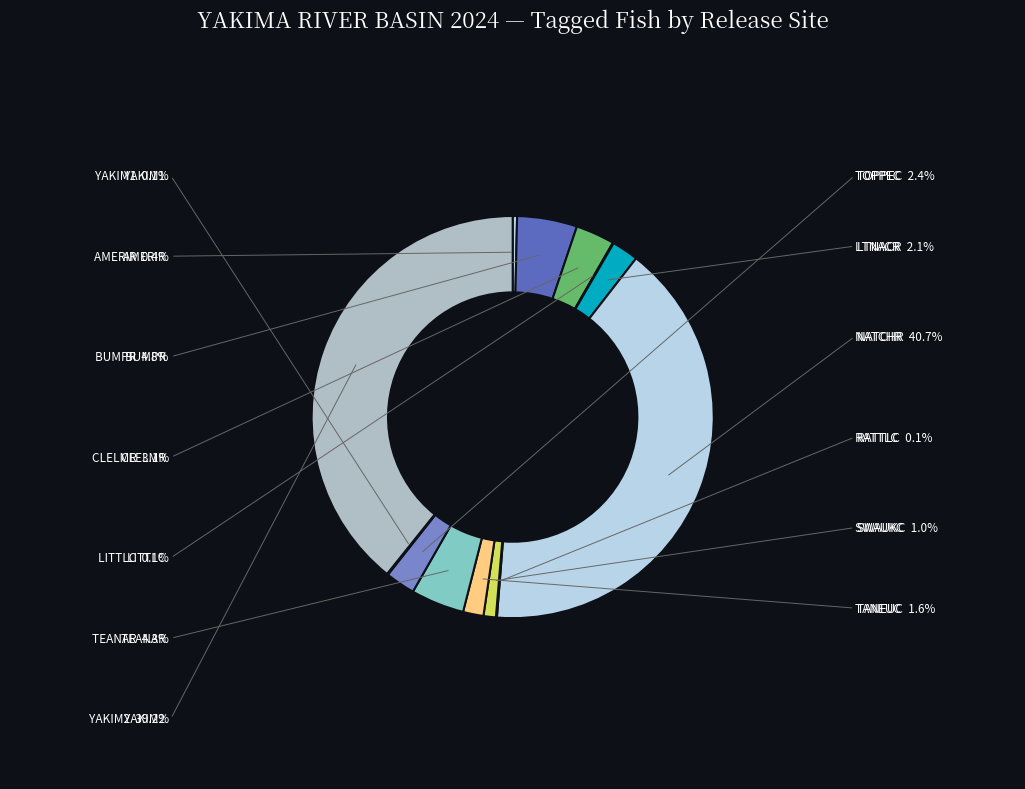

The LITTLC slice represents 0% of the pie. True or false?

True